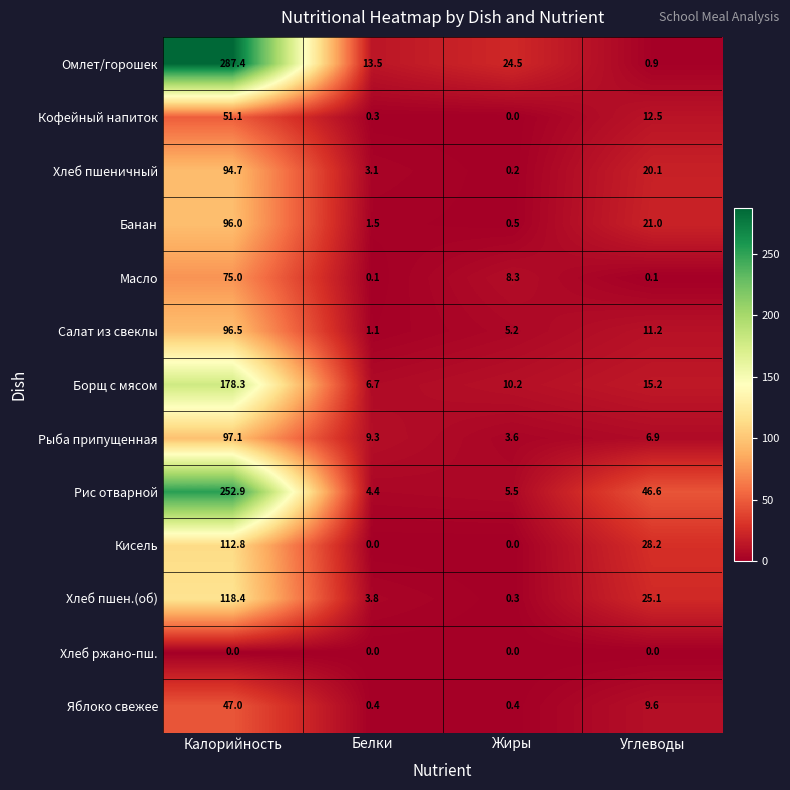

Rank the series by their maximum value, from highest to lowest.

Омлет/горошек, Рис отварной, Борщ с мясом, Хлеб пшен.(об), Кисель, Рыба припущенная, Салат из свеклы, Банан, Хлеб пшеничный, Масло, Кофейный напиток, Яблоко свежее, Хлеб ржано-пш.